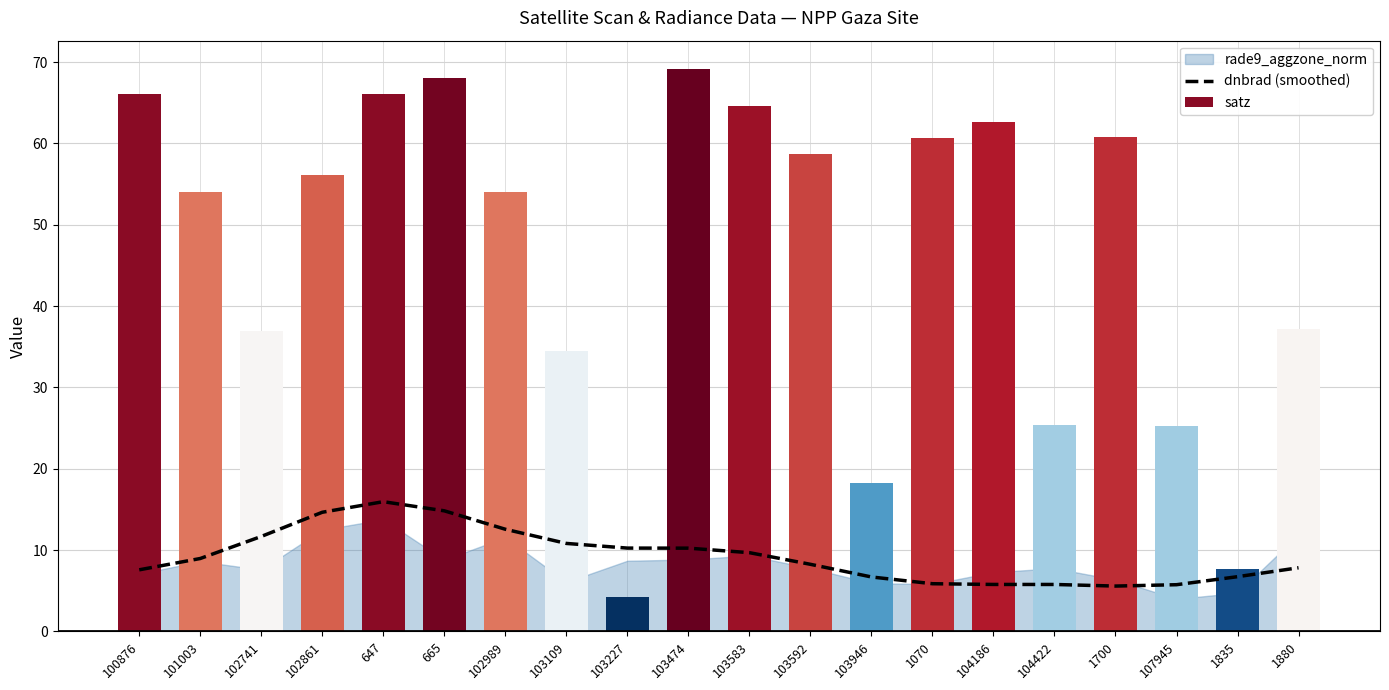

What is the total value across all series at 1070?

66.5